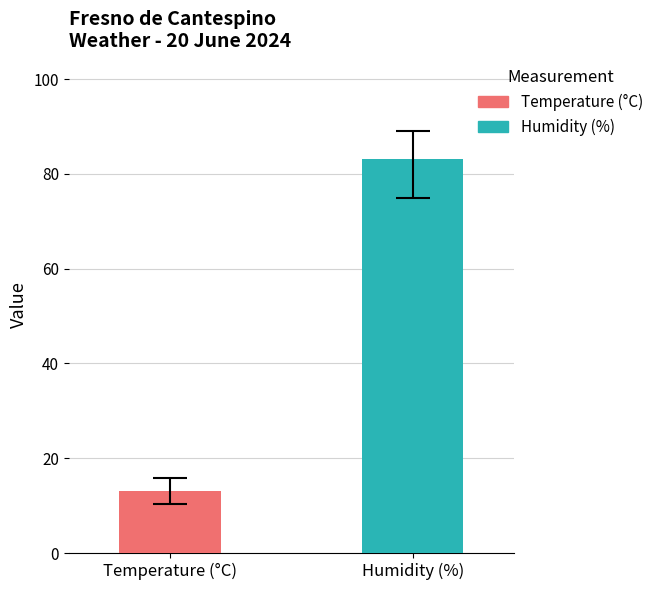

What is the minimum value shown in the chart?

13.1